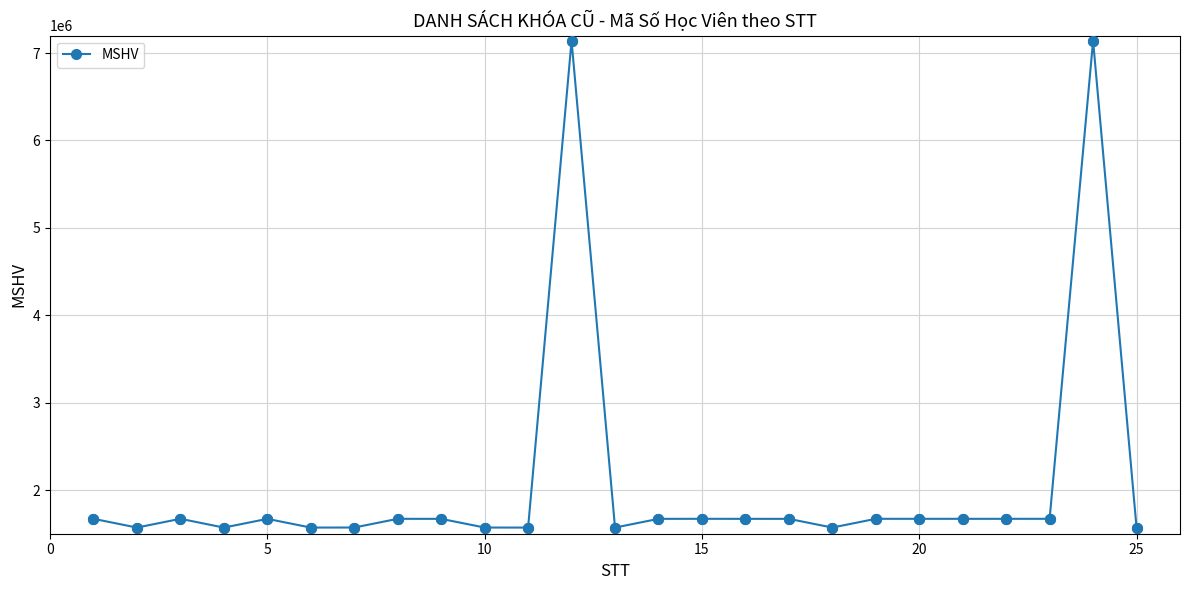

What is the sum of all values?

51801777